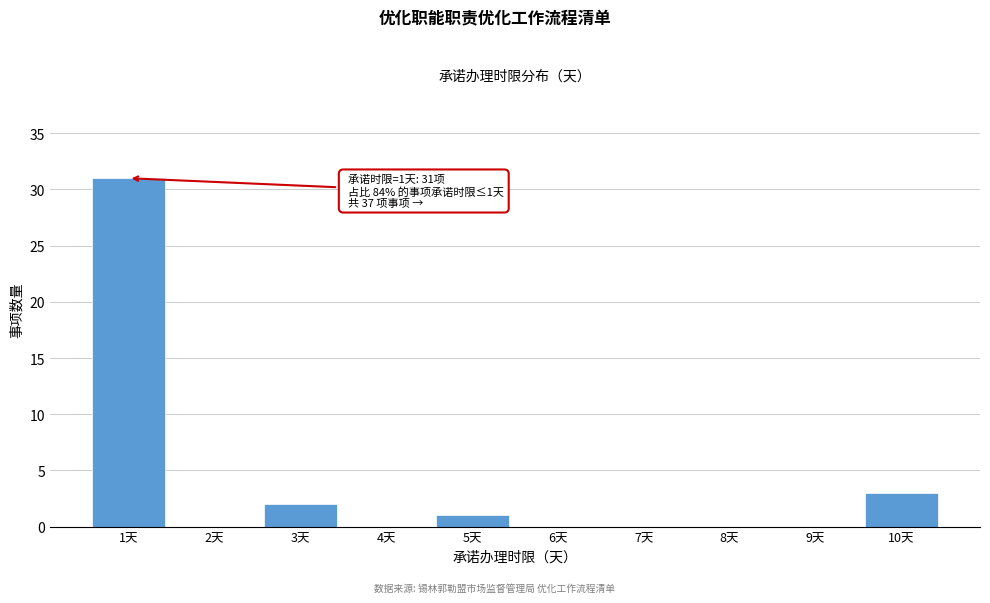

Reading right to left, transcribe all the data shown in this chart.

10天=3	9天=0	8天=0	7天=0	6天=0	5天=1	4天=0	3天=2	2天=0	1天=31